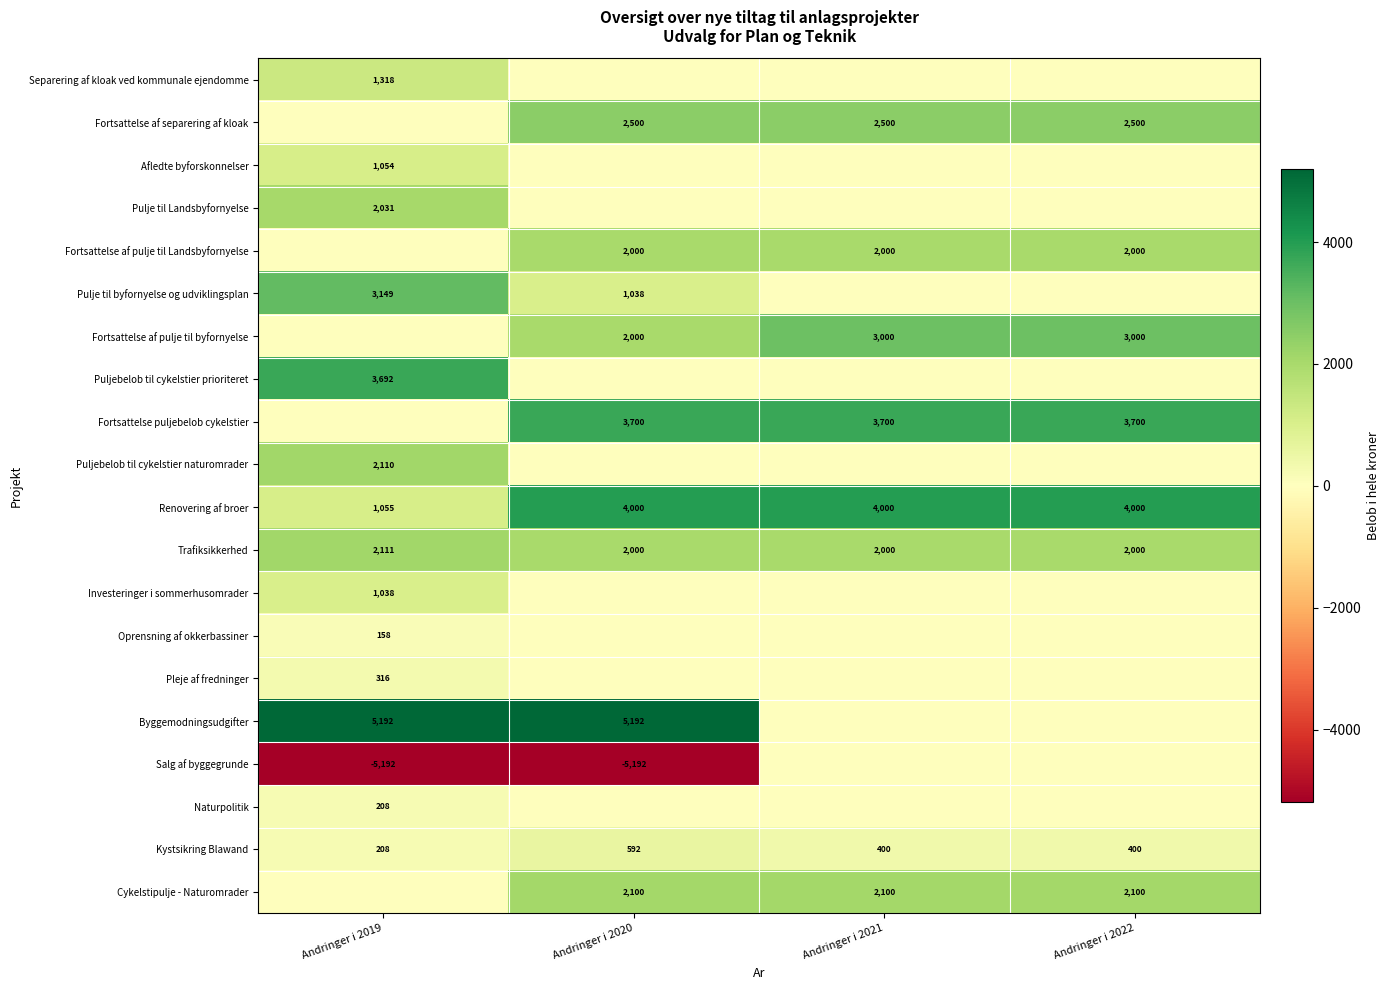

Is the value of Byggemodningsudgifter at Andringer i 2019 greater than the value of Pulje til byfornyelse og udviklingsplan at Andringer i 2021?

Yes